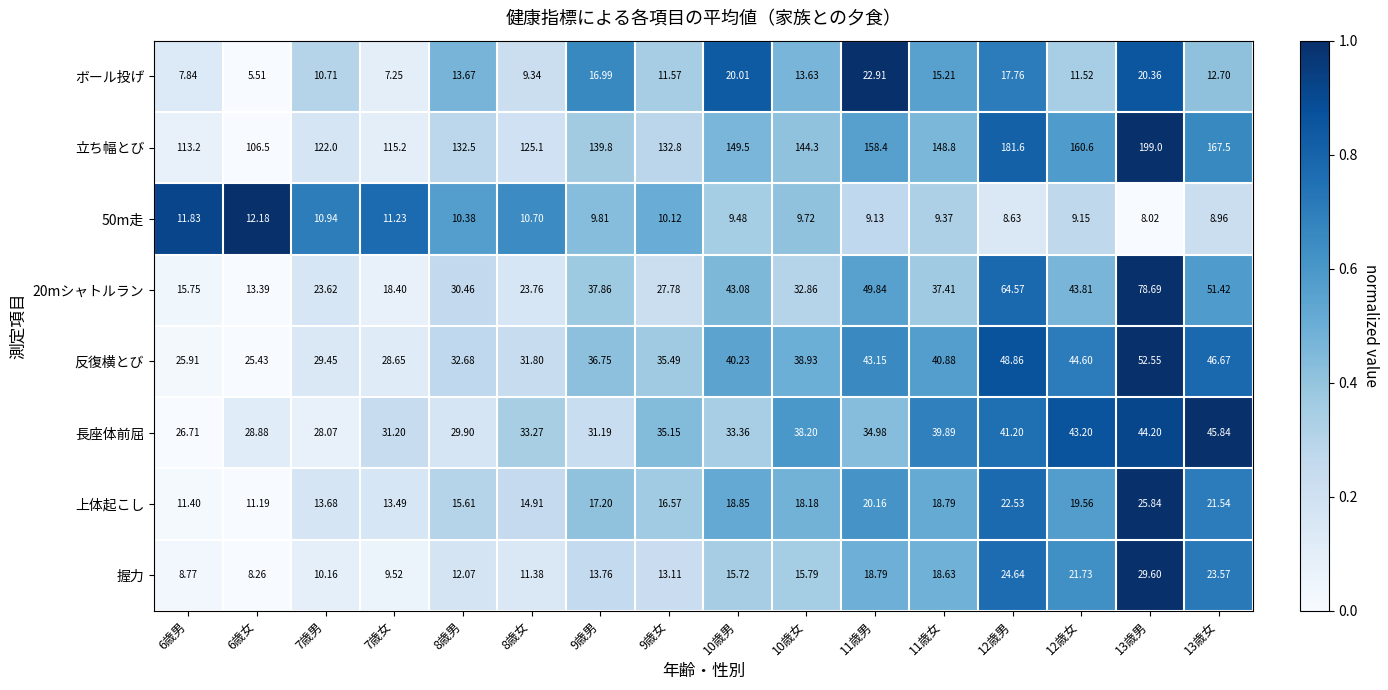

Is the value of 握力 at 7歳男 greater than the value of 上体起こし at 8歳男?

No